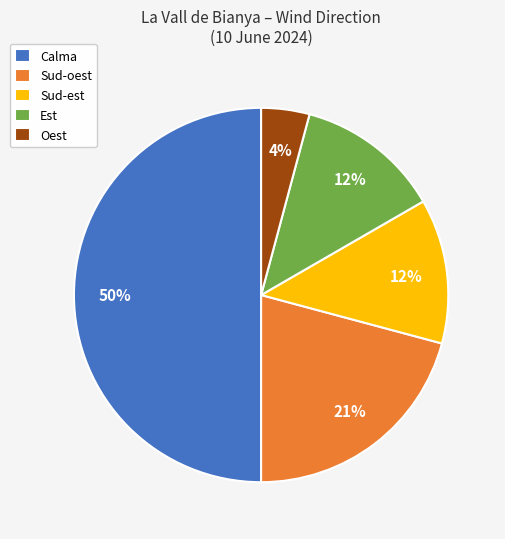

Between Calma and Sud-est, which is larger?

Calma